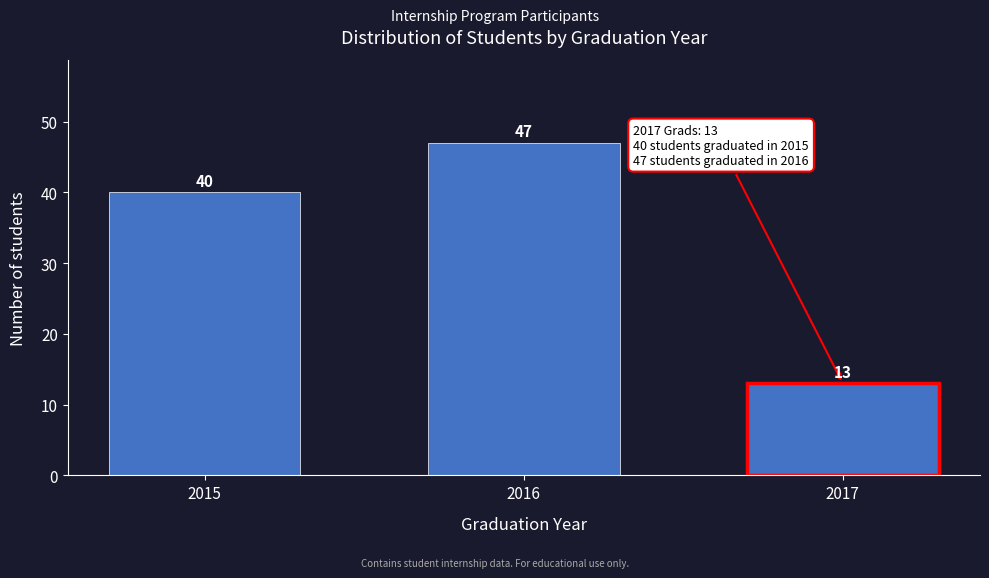

Reading right to left, transcribe all the data shown in this chart.

13	47	40